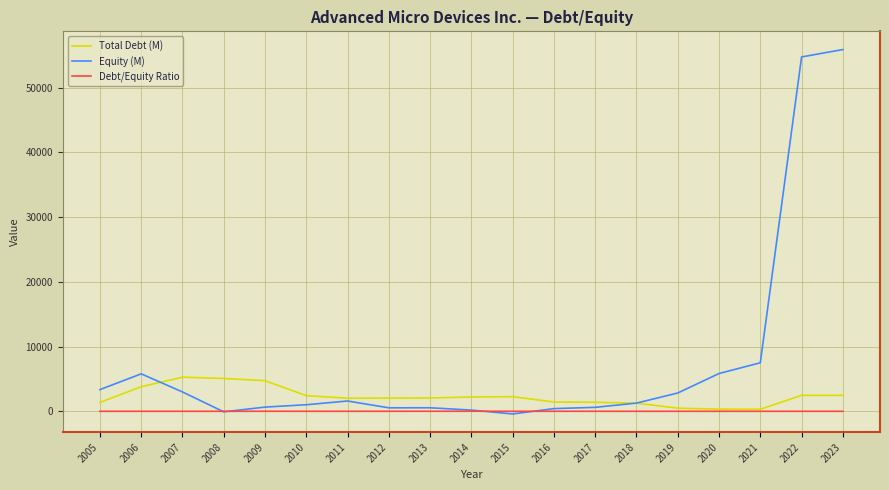

True or false: Total Debt (M) has a value of 1395.0 at 2017.

True